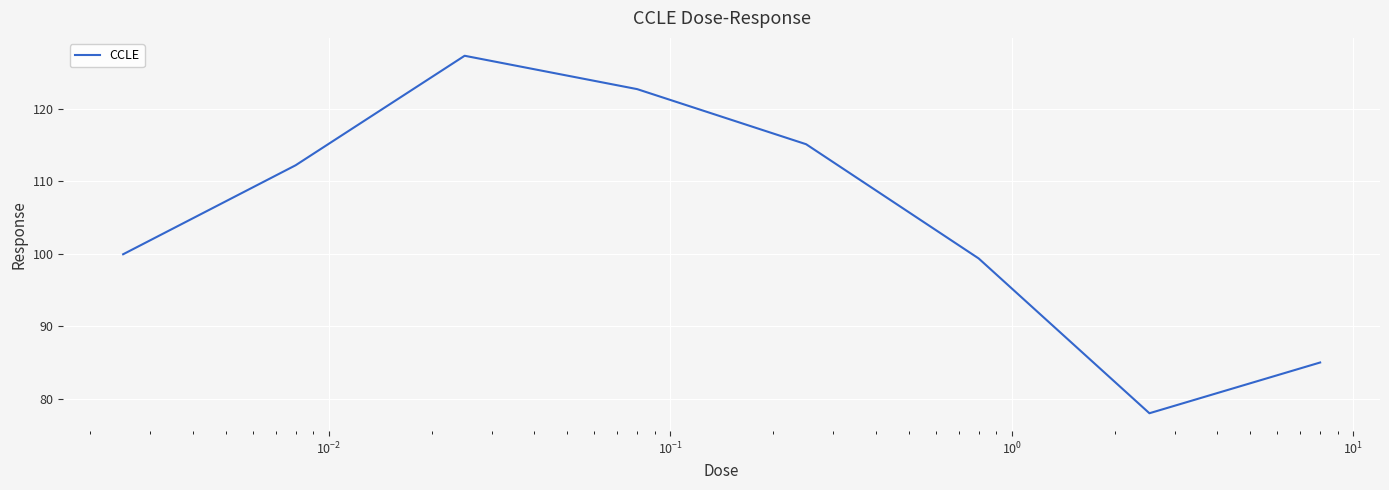

True or false: the data has more than 2 interior local peaks.

False